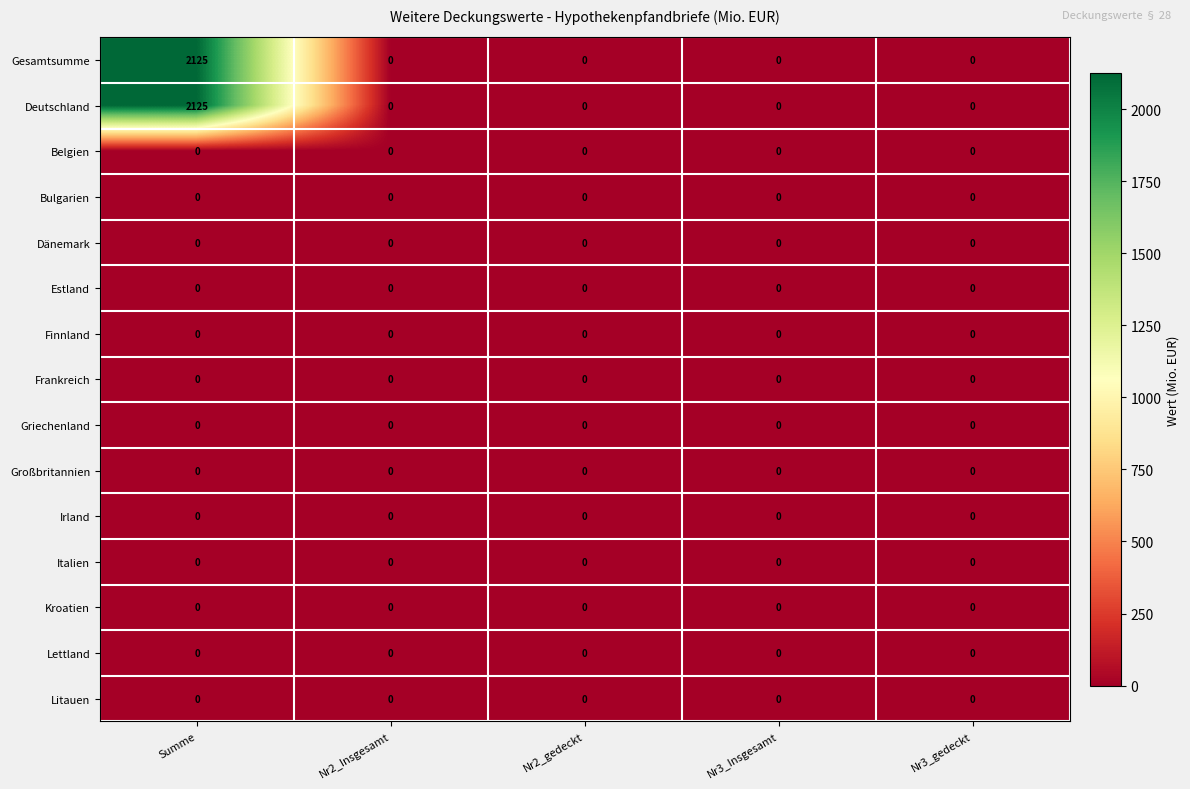

What is the difference between the highest and lowest values at Summe?

2125